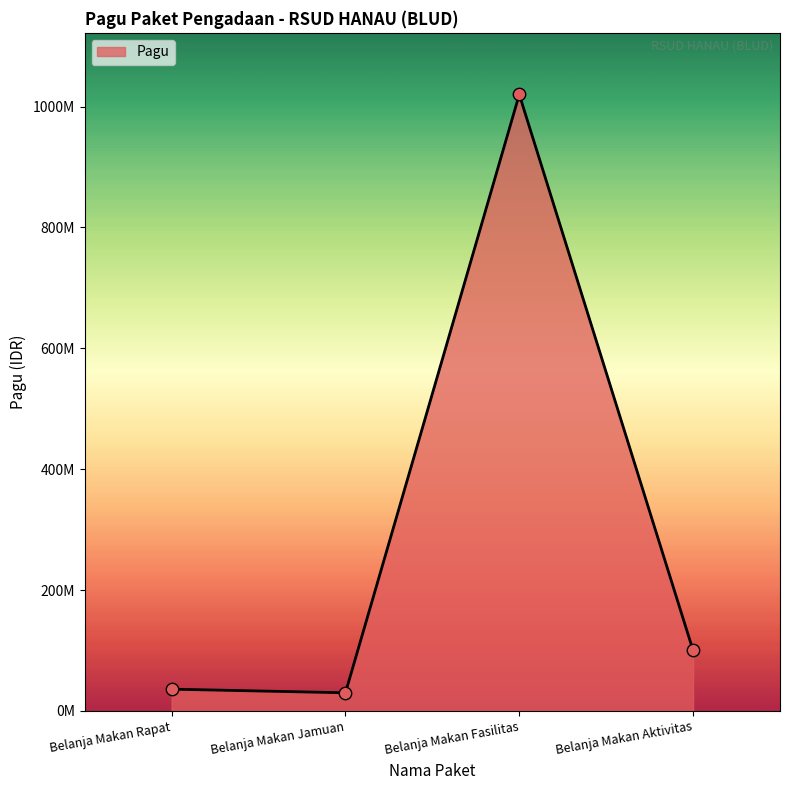

Between Belanja Makan Fasilitas and Belanja Makan Aktivitas, which is larger?

Belanja Makan Fasilitas